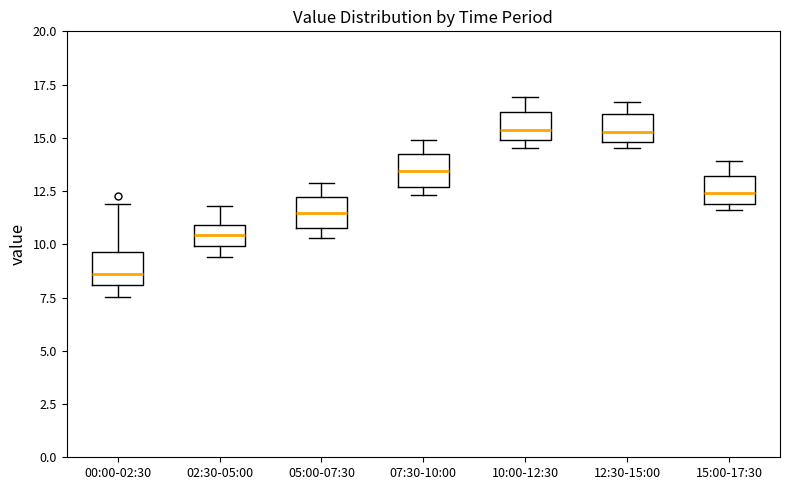

Reading left to right, transcribe this box plot: for each box, give where its median line is, the range the box spans, and where its two whiskers end, as read against the y-axis. The values are not printed on the chart, so give them approximately, as read against the axis.

00:00-02:30: median 8.5, box 8.0 to 9.5, whiskers 7.5 to 12.0
02:30-05:00: median 10.5, box 10.0 to 11.0, whiskers 9.5 to 12.0
05:00-07:30: median 11.5, box 11.0 to 12.0, whiskers 10.5 to 13.0
07:30-10:00: median 13.5, box 12.5 to 14.0, whiskers 12.5 (just below the box's lower edge) to 15.0
10:00-12:30: median 15.5, box 15.0 to 16.0, whiskers 14.5 to 17.0
12:30-15:00: median 15.5, box 15.0 to 16.0, whiskers 14.5 to 16.5
15:00-17:30: median 12.5, box 12.0 to 13.0, whiskers 11.5 to 14.0